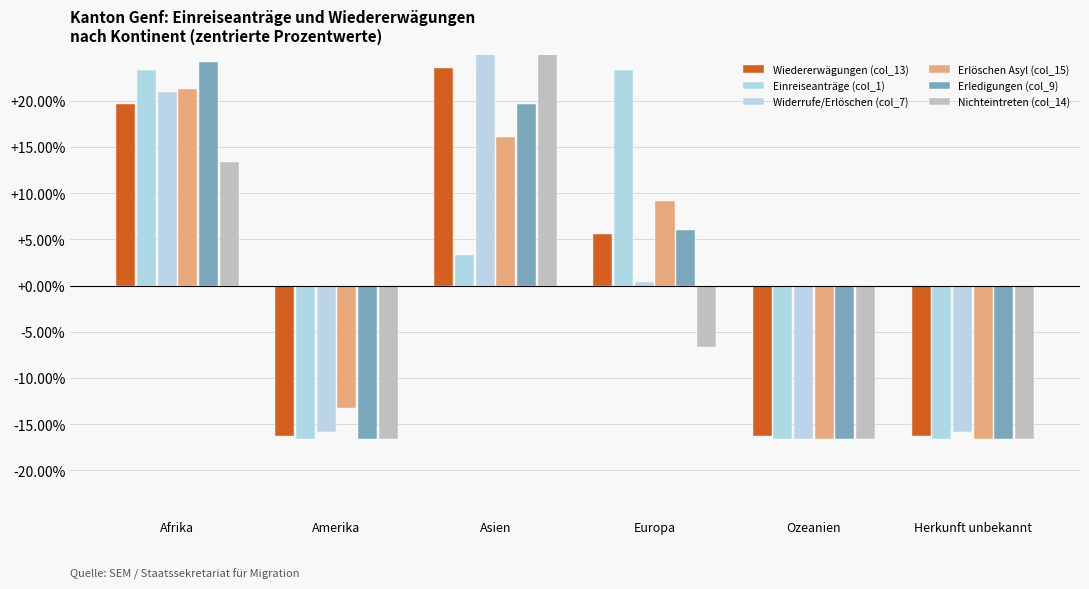

What is the sum of the Wiedererwägungen (col_13) values at Asien and Amerika?

7.3